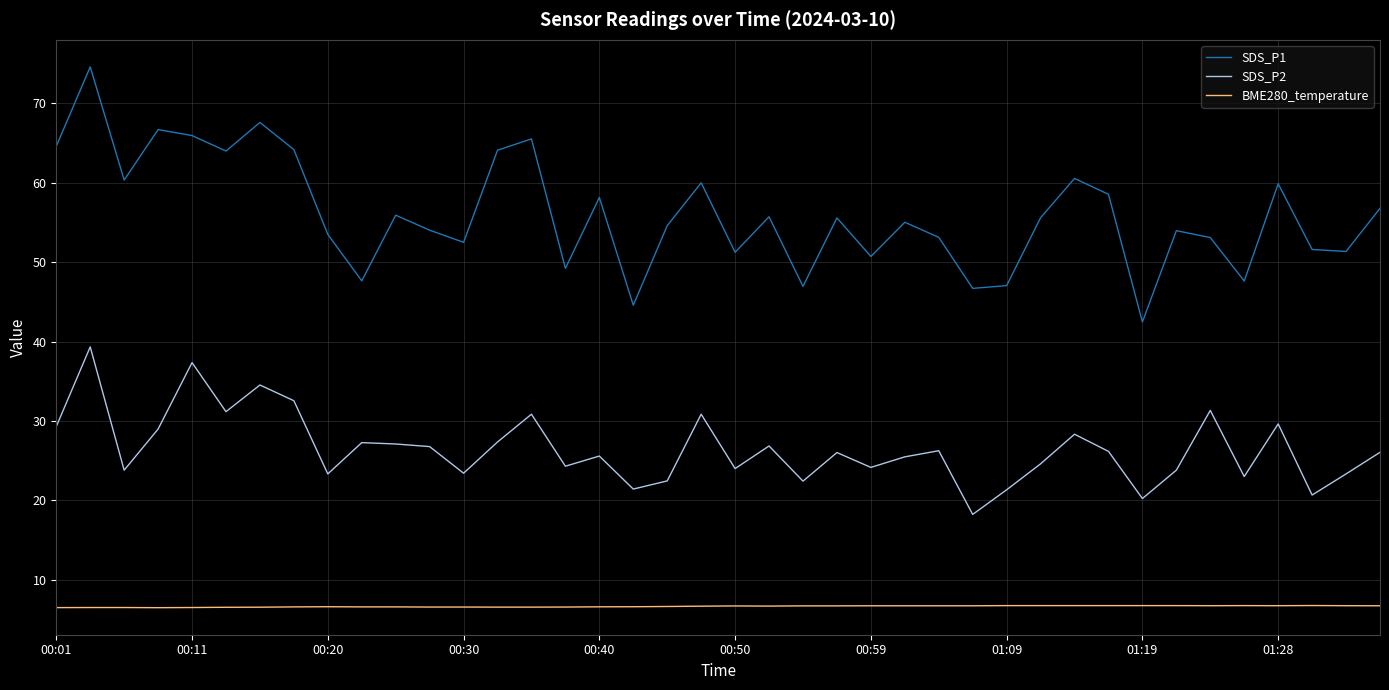

What is the lowest value of the BME280_temperature series?

6.5